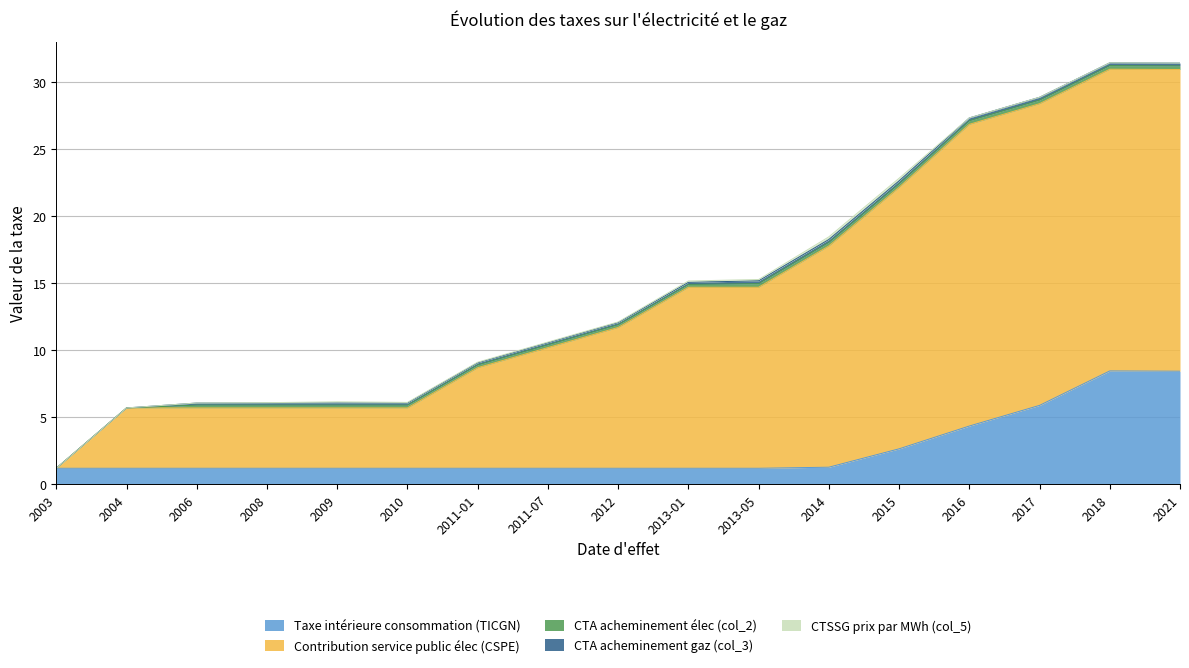

How many values in the CTA acheminement élec (col_2) series exceed 0?

15